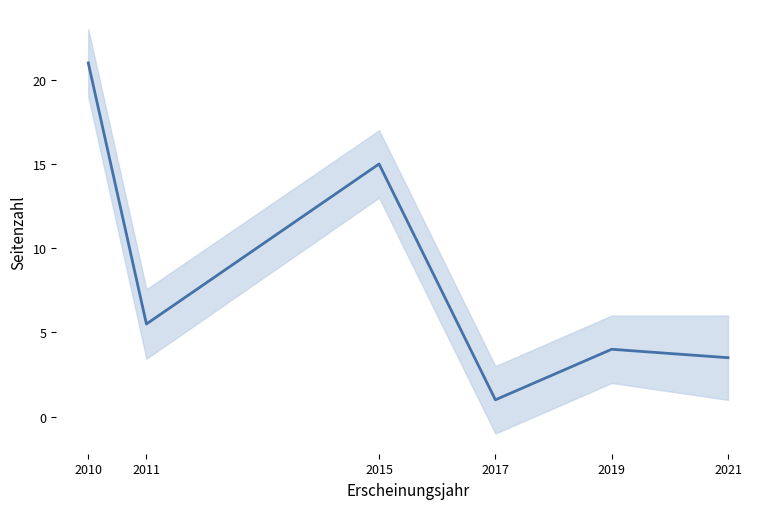

At which category does the chart reach its peak across all series?

2010